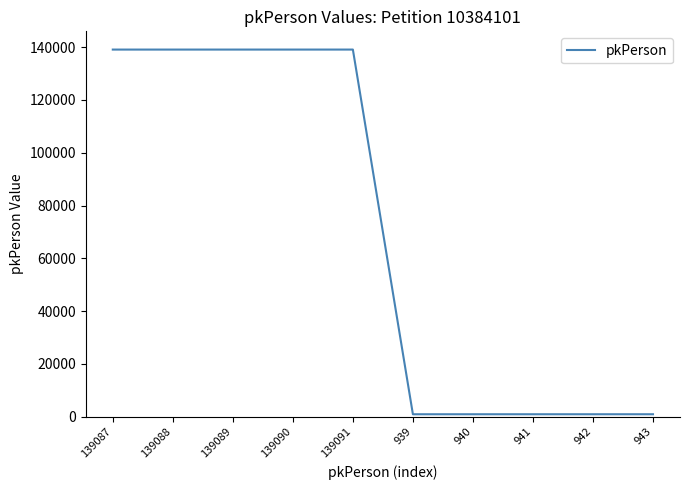

True or false: the data shows 139091 at 139091.

True